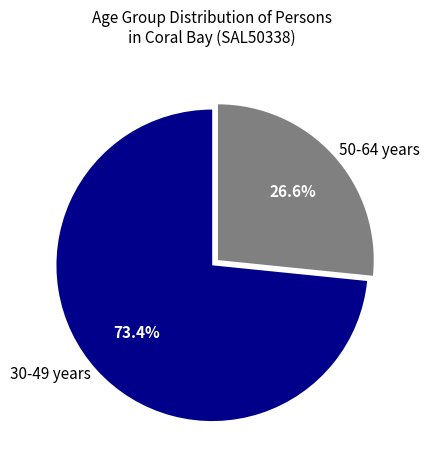

Rank the categories by value from lowest to highest.

50-64 years, 30-49 years